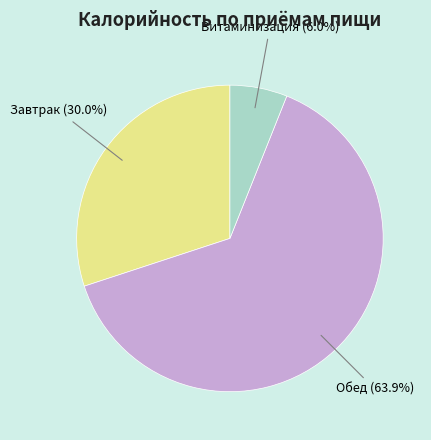

True or false: Витаминизация accounts for 13% of the total.

False